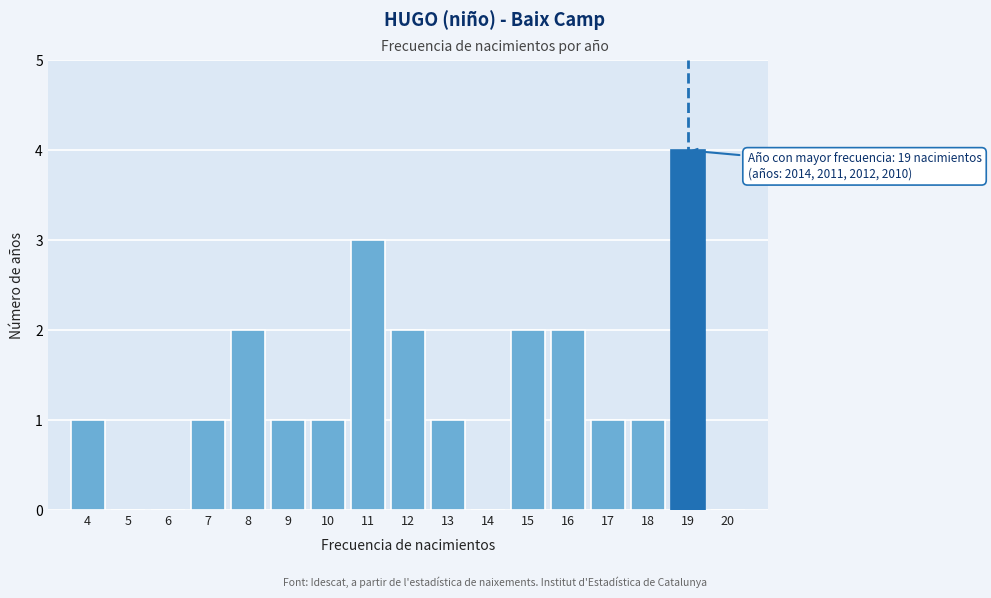

Reading right to left, list all the values displayed in this chart.

20=0	19=4	18=1	17=1	16=2	15=2	14=0	13=1	12=2	11=3	10=1	9=1	8=2	7=1	6=0	5=0	4=1